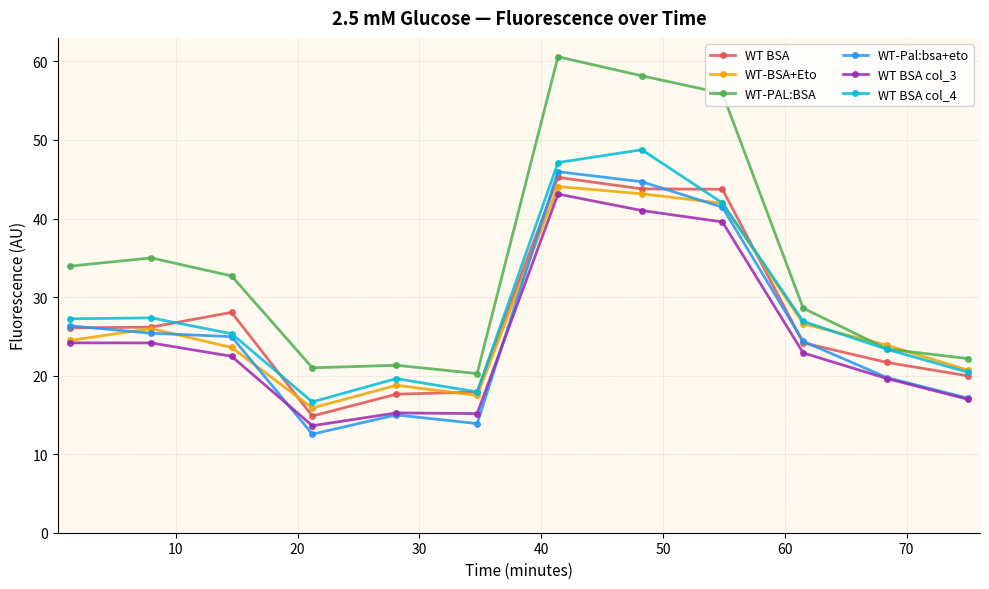

Does the chart display data point markers on the line(s)?

Yes